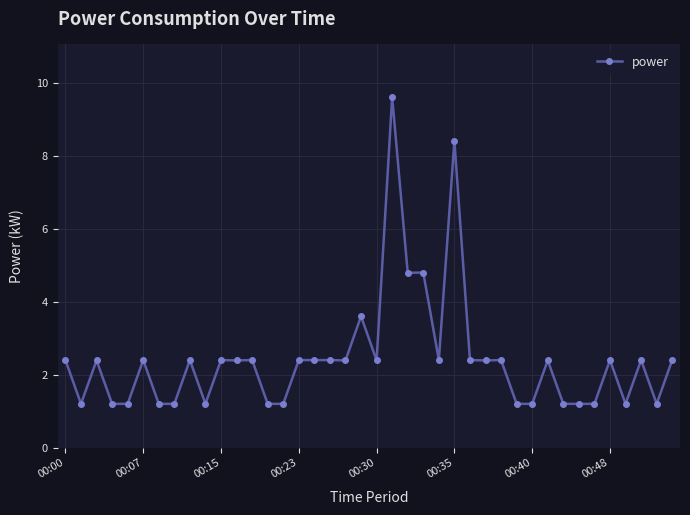

What is the difference between the maximum and minimum values?

8.4